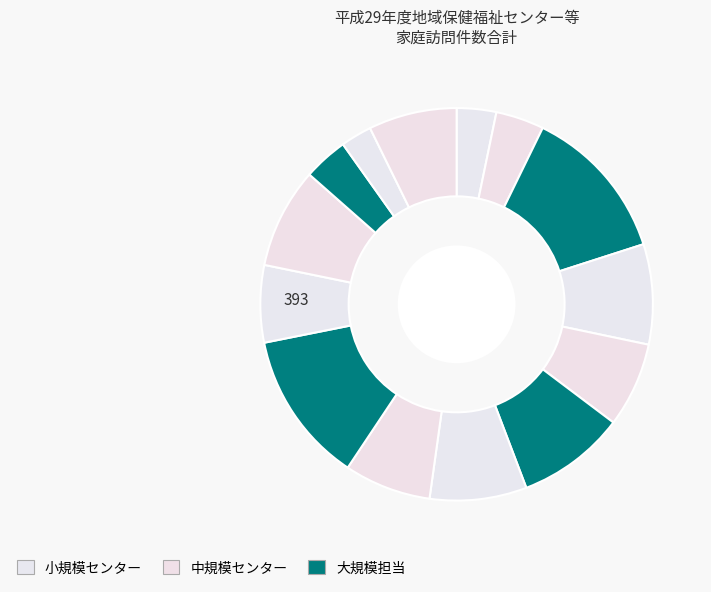

Rank the categories by value from lowest to highest.

西区黒埼地域保健福祉センター, 北区地域保健福祉担当, 西区西地域保健福祉センター, 北区北地域保健福祉センター, 南区地域健康係, 中央区東地域保健福祉センター, 江南区地域保健福祉担当, 西蒲区巻地域保健福祉センター, 中央区中央地域保健福祉センター, 東区石山地域保健福祉センター, 西区地域保健福祉担当, 中央区南地域保健福祉センター, 秋葉区地域保健福祉担当, 東区地域保健福祉担当